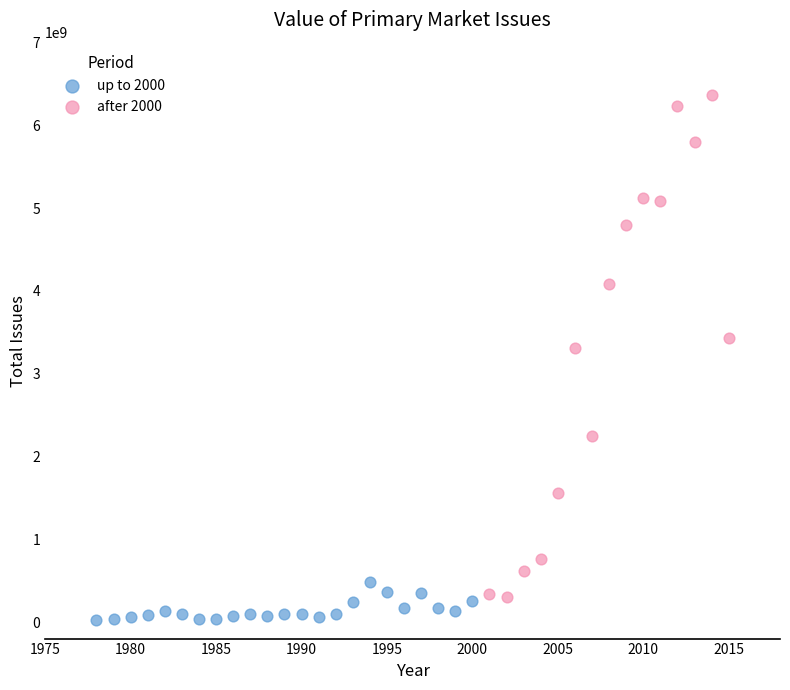

Which series has the widest spread of Y values?

after 2000